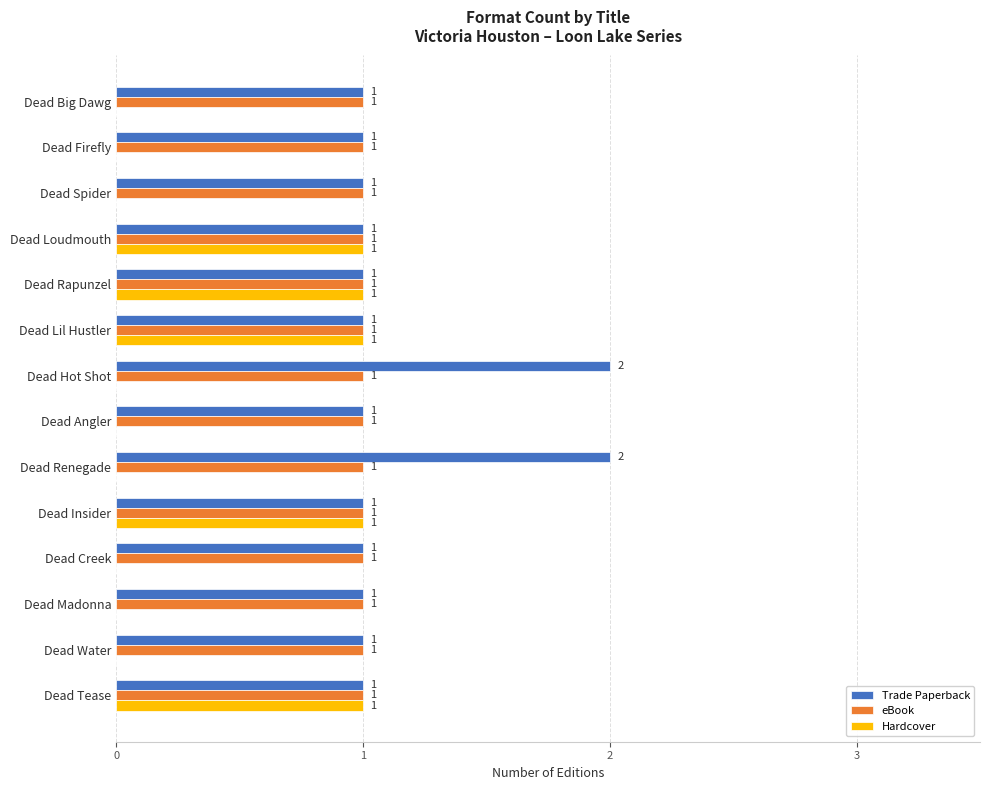

How many values in Hardcover are above zero?

5